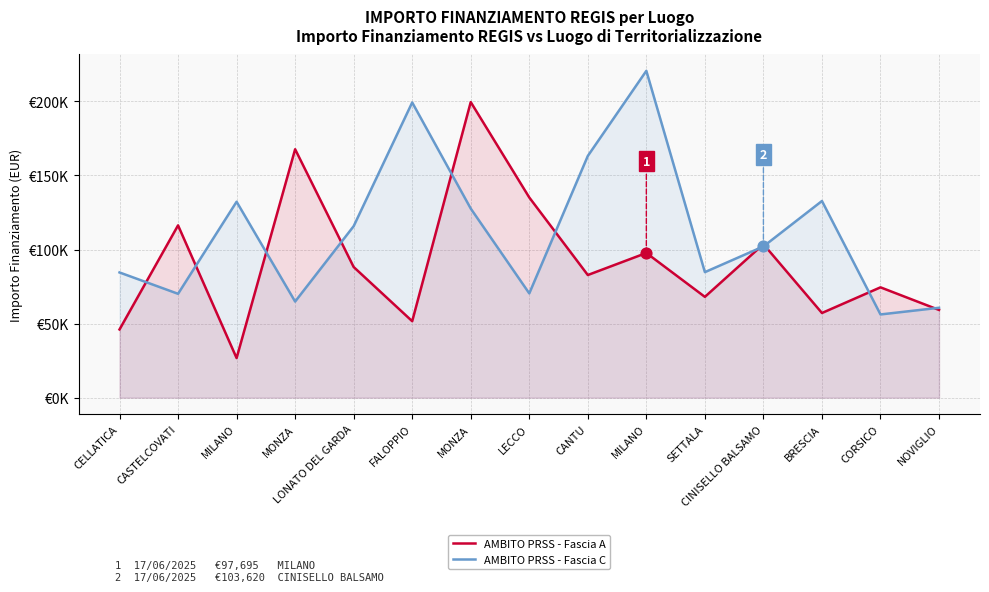

Which series reaches the minimum Y coordinate?

AMBITO PRSS - Fascia A